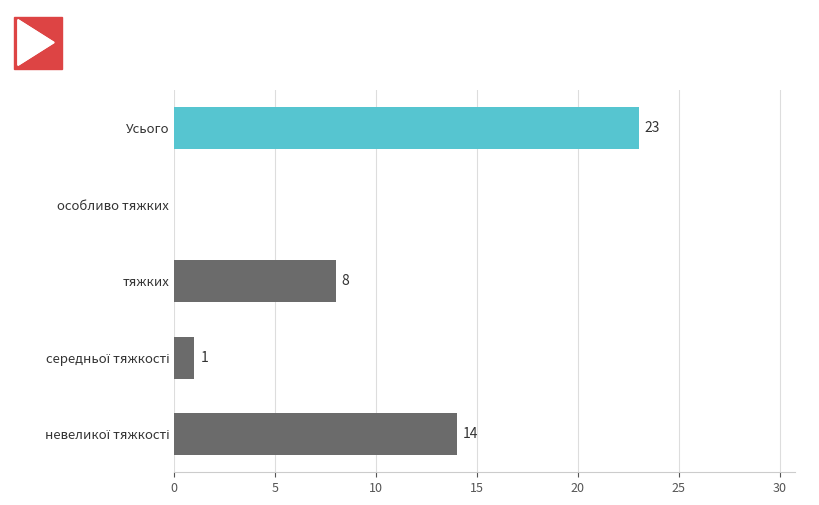

What is the sum of all values?

46